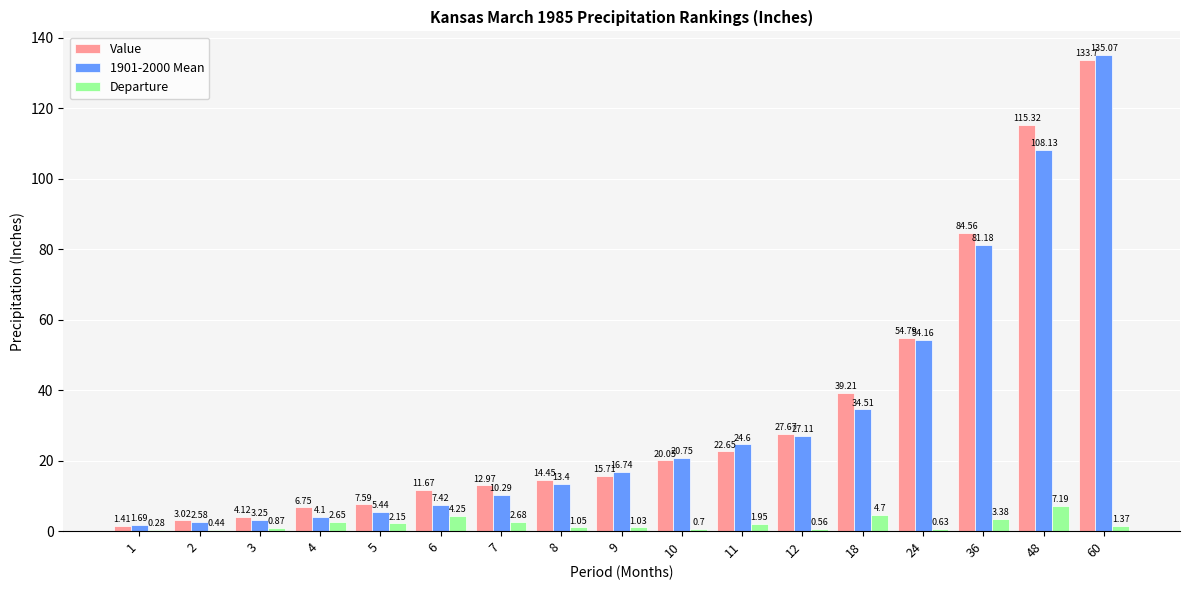

What is the average value of the Value series?

33.9